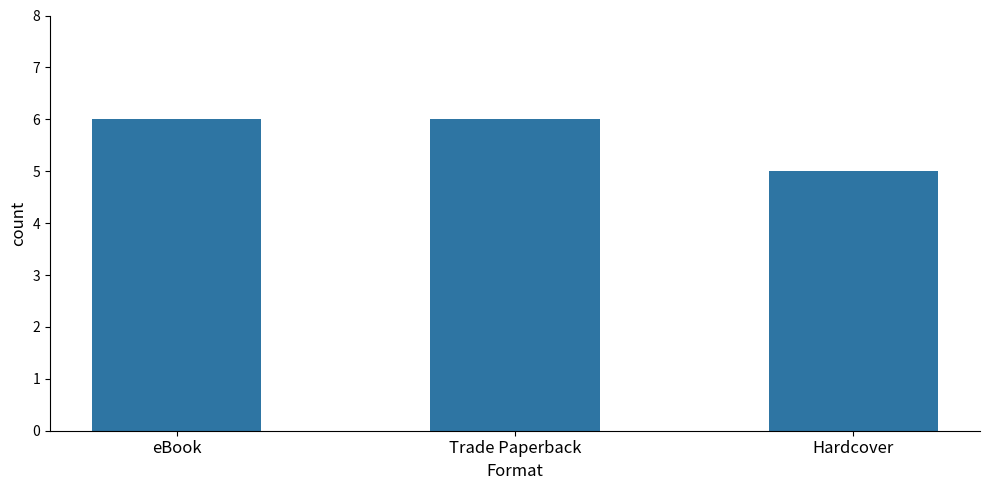

Is it true that the value at Trade Paperback is 6?

True